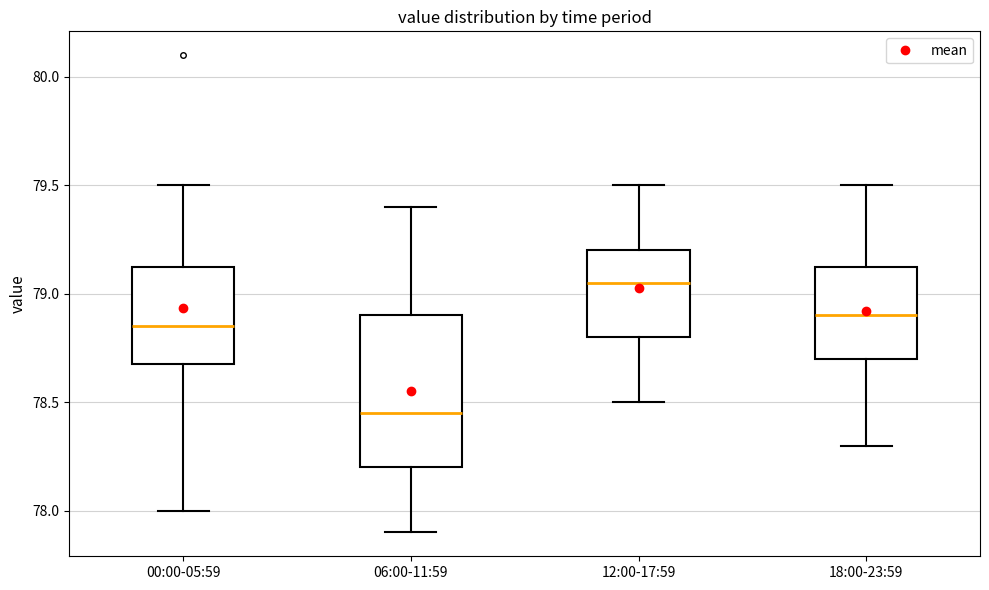

Reading left to right, transcribe this box plot: for each box, give where its median line is, the range the box spans, and where its two whiskers end, as read against the y-axis. The values are not printed on the chart, so give them approximately, as read against the axis.

00:00-05:59: median 78.85, box 78.70 to 79.15, whiskers 78.00 to 79.50
06:00-11:59: median 78.45, box 78.20 to 78.90, whiskers 77.90 to 79.40
12:00-17:59: median 79.05, box 78.80 to 79.20, whiskers 78.50 to 79.50
18:00-23:59: median 78.90, box 78.70 to 79.15, whiskers 78.30 to 79.50